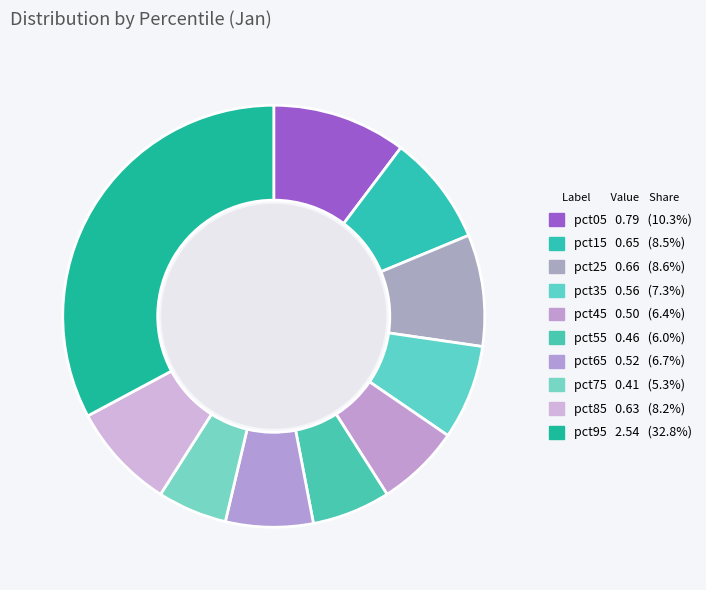

What is the smallest slice in the pie chart?

pct75